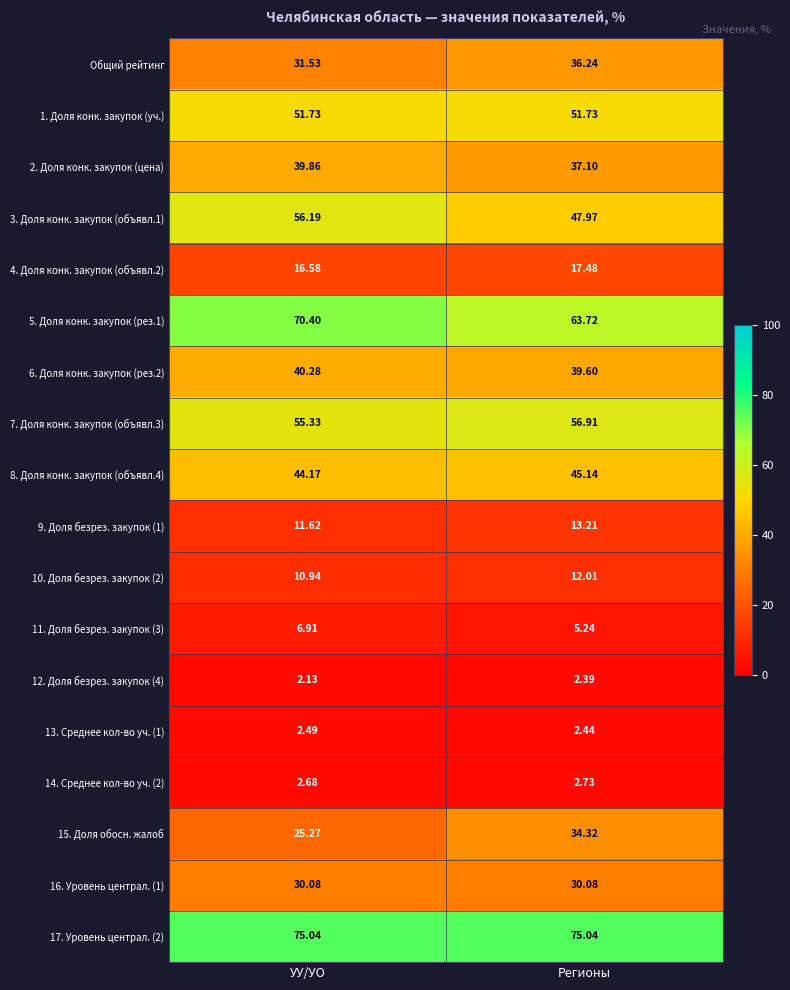

Which category has the lowest value across all series?

УУ/УО